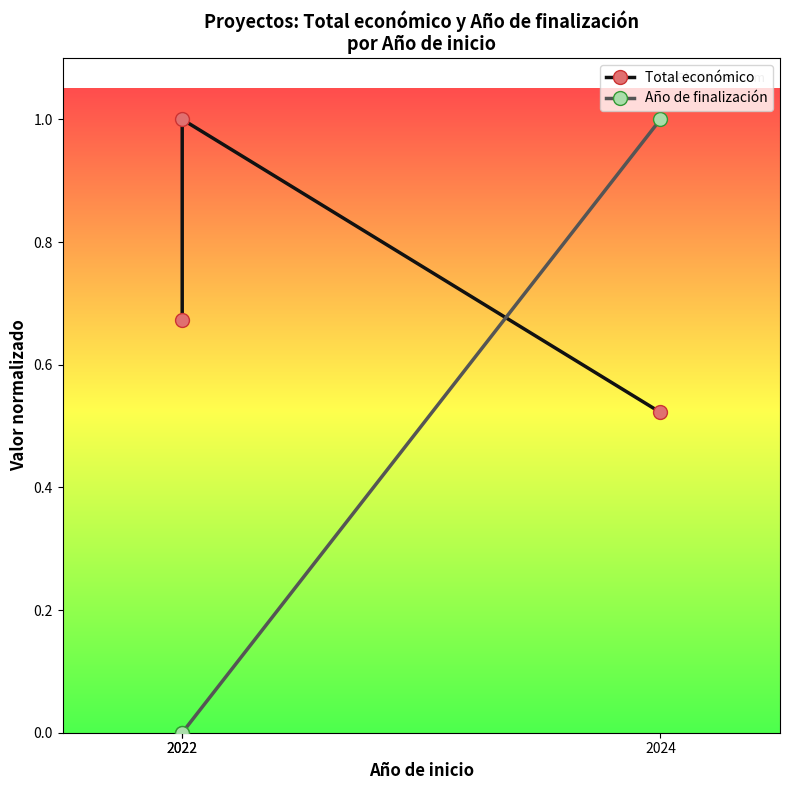

Rank the series by their maximum value, from highest to lowest.

Total económico, Año de finalización